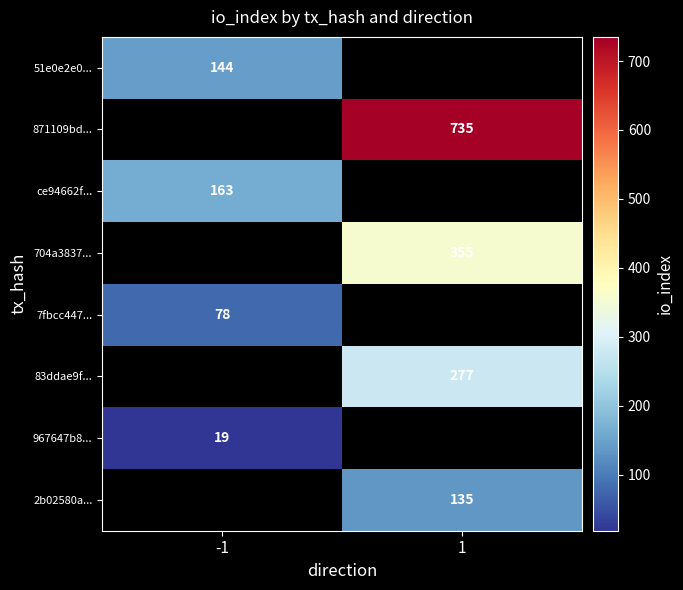

The value of 871109bd... at 1 is 1137.7. True or false?

False